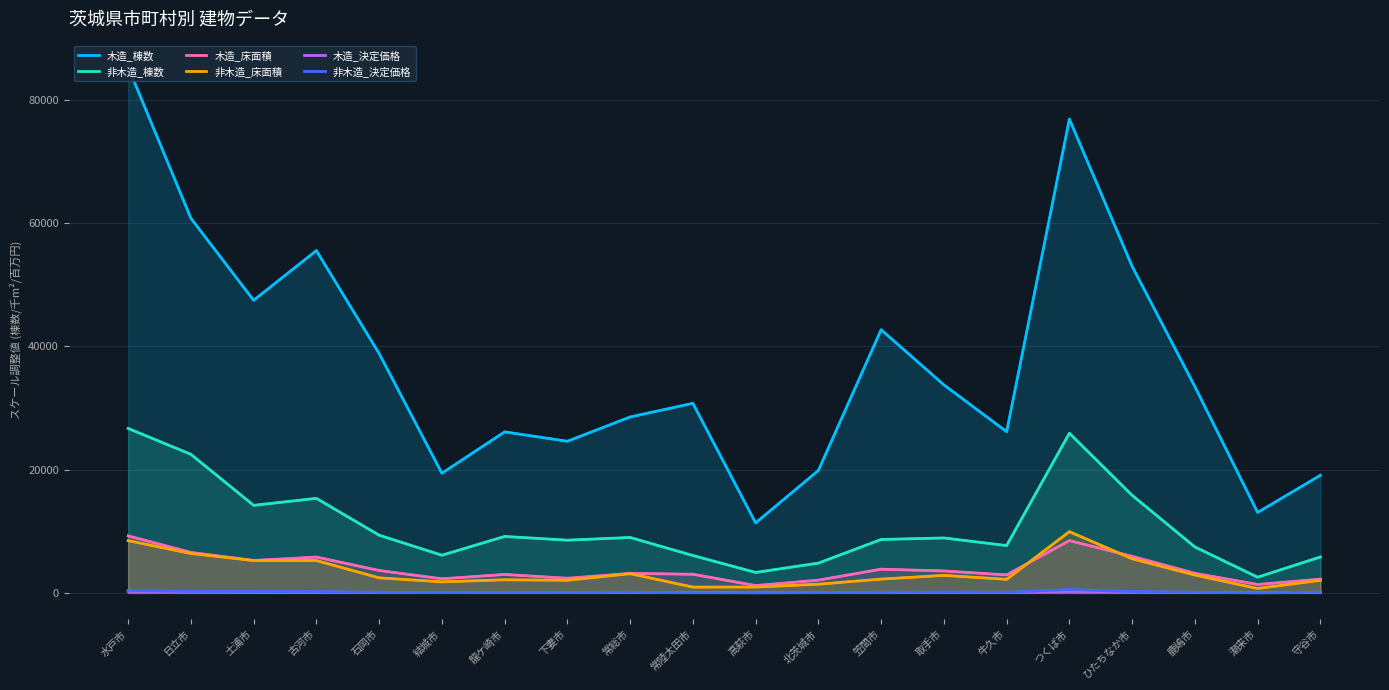

What is the label of the 19th point from the right?

日立市